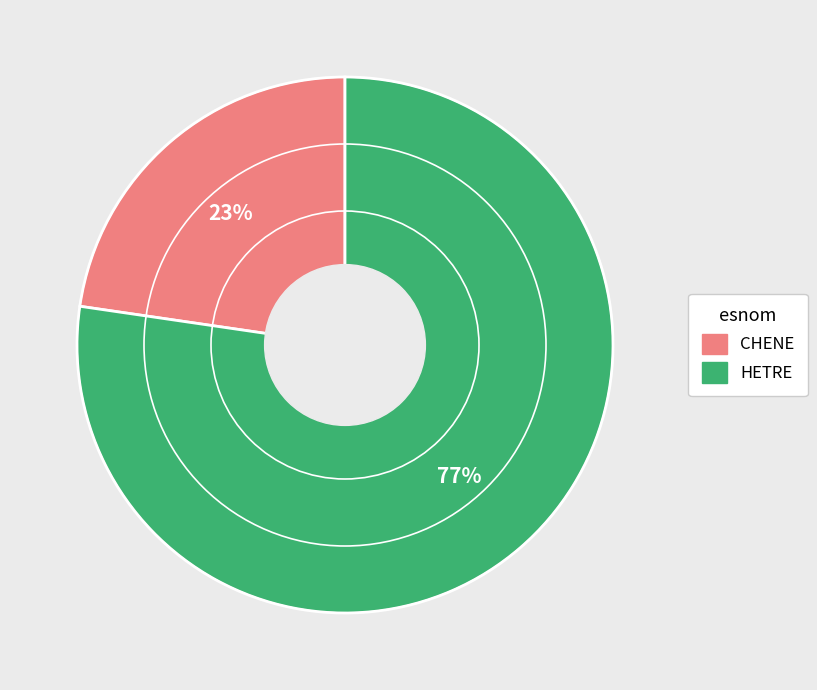

Combined, do HETRE and CHENE account for over 50%?

Yes